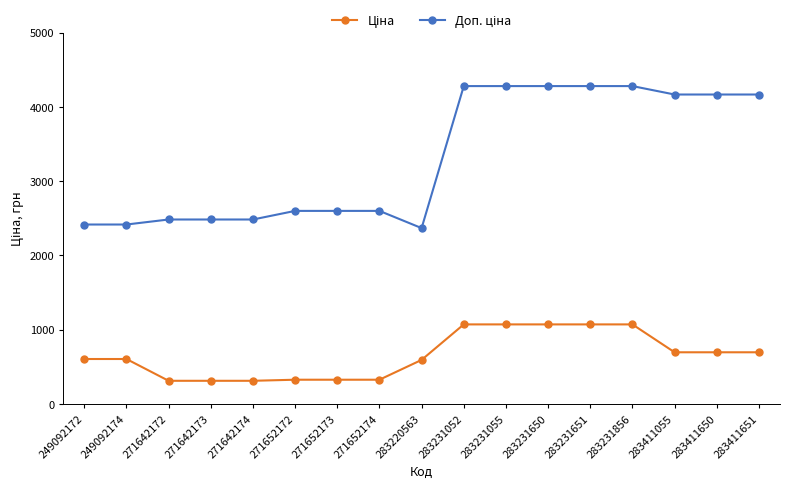

What is the difference between the highest and lowest values at 283411650?

3471.3